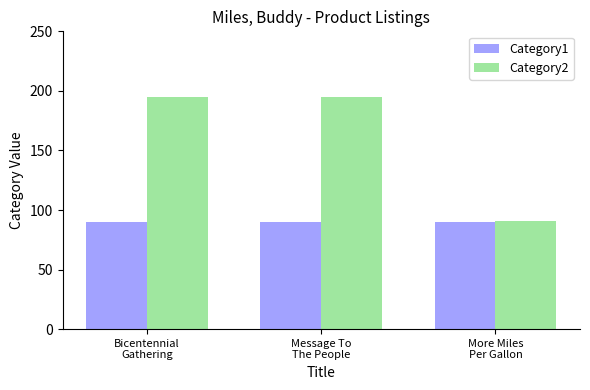

Which series has the largest total across all categories?

Category2